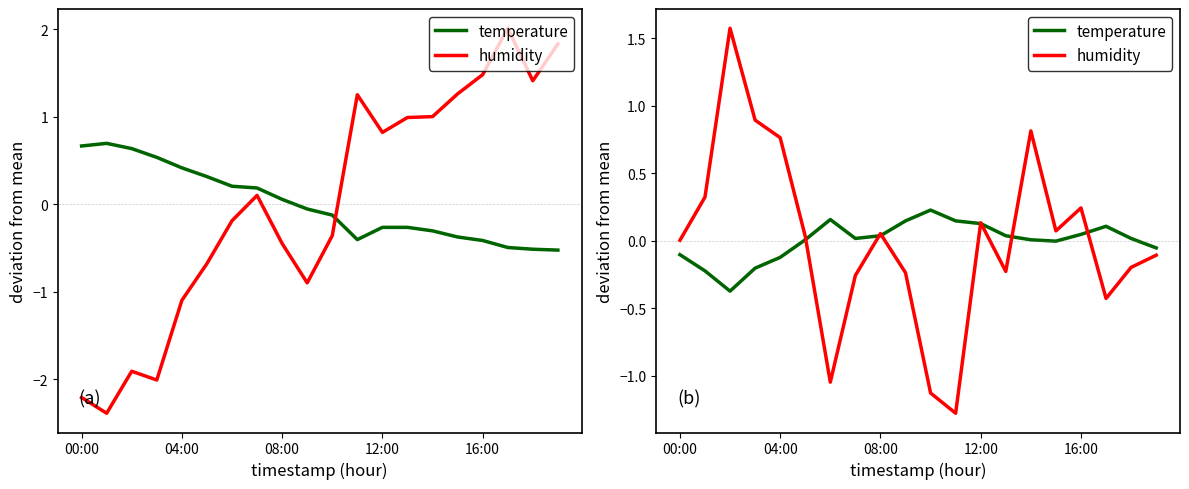

What is the value of the temperature point at the 2nd from the left?

-0.2